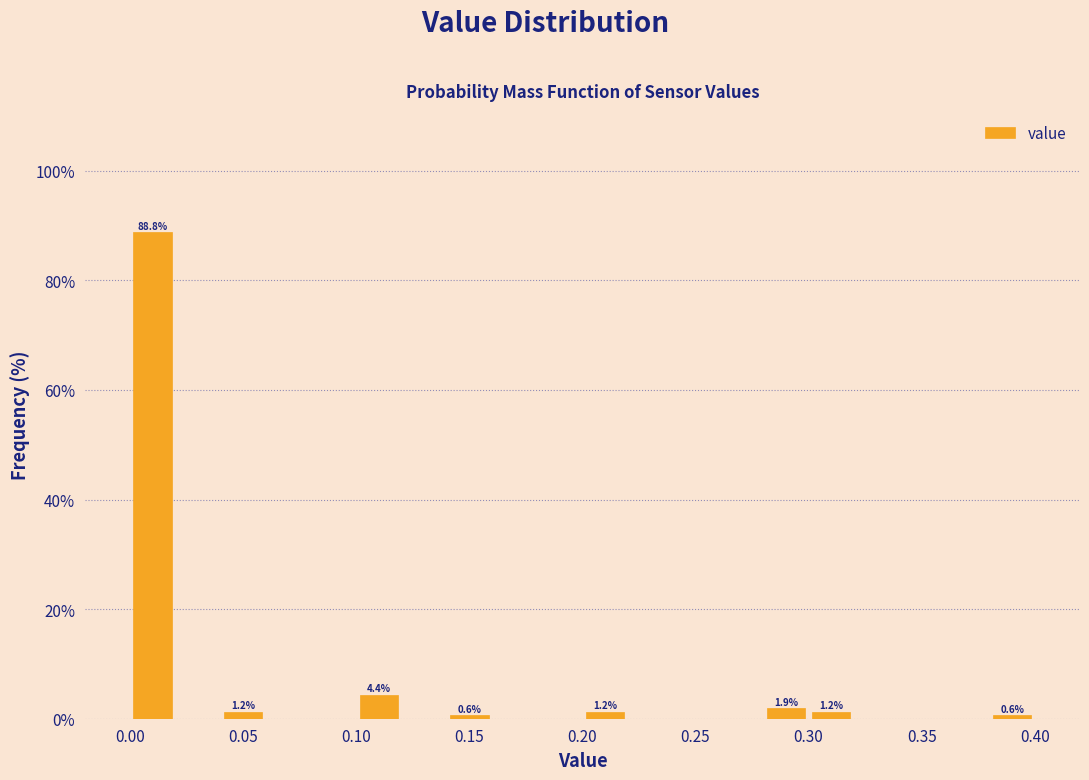

Which range on the x-axis has the tallest bar?

0.00 to 0.02